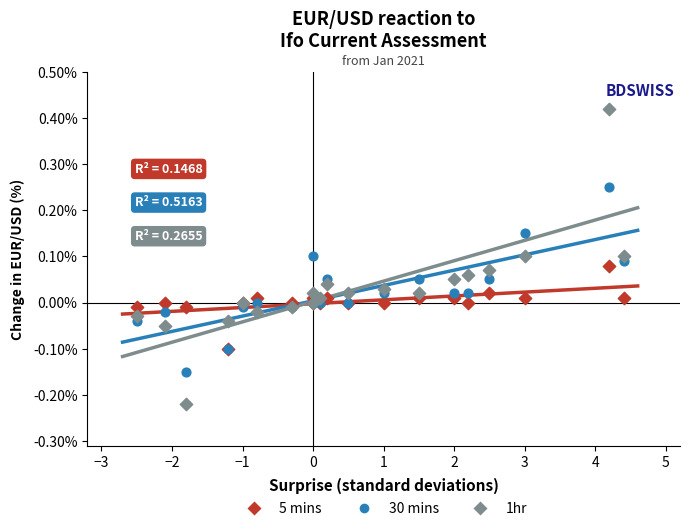

Which series contains the highest Y value?

1hr